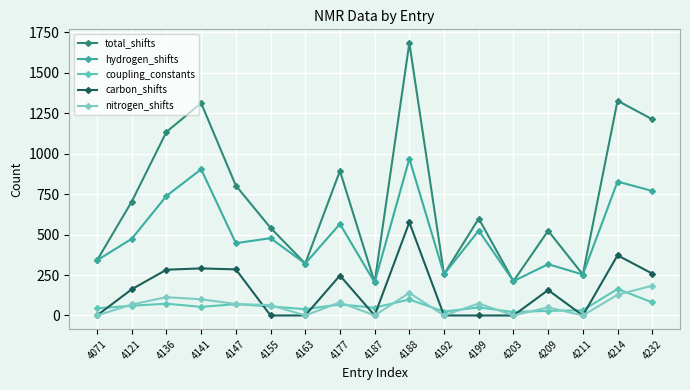

Which series has the largest total across all categories?

total_shifts